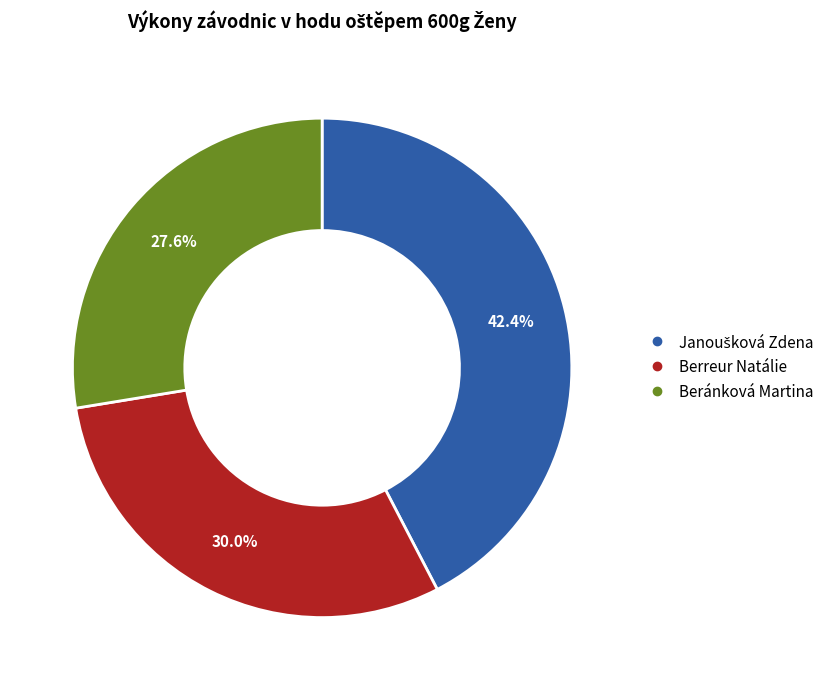

What percentage is NOT represented by Beránková Martina?

72.4%